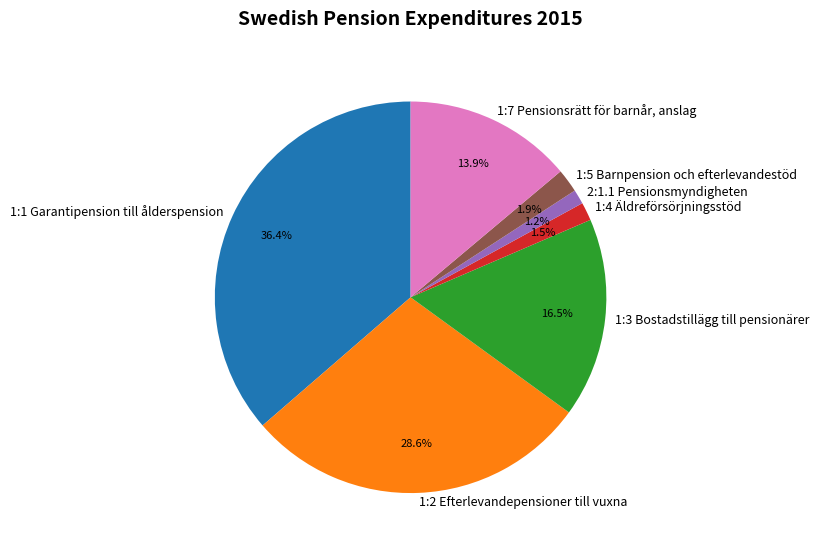

Does 1:4 Äldreförsörjningsstöd account for over 50% of the chart?

No